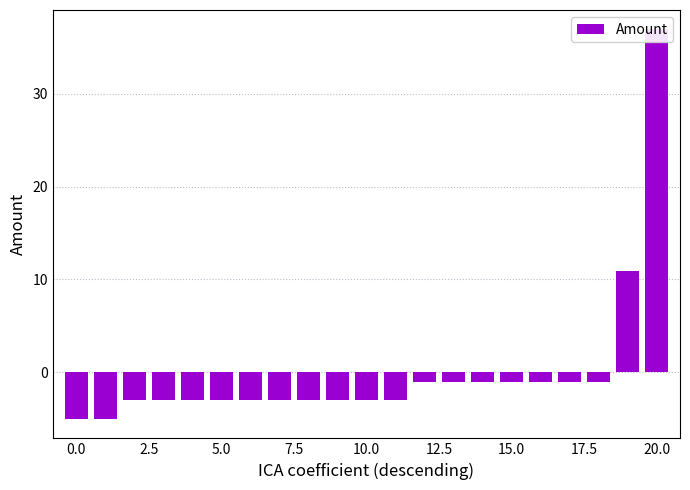

Is it true that the value at 13 is -1.0?

True